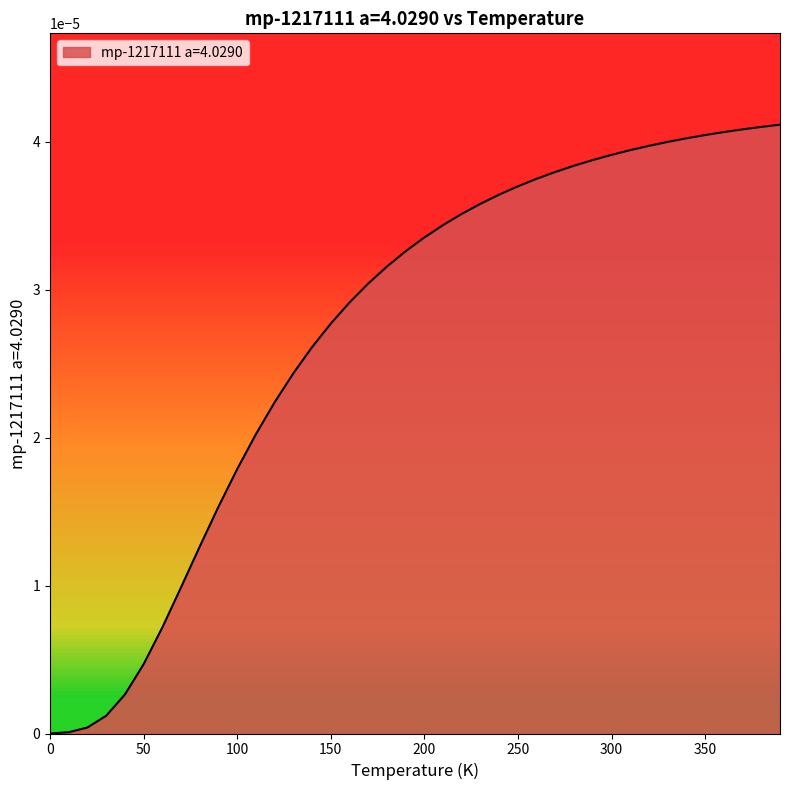

How many series are shown in this chart?

1